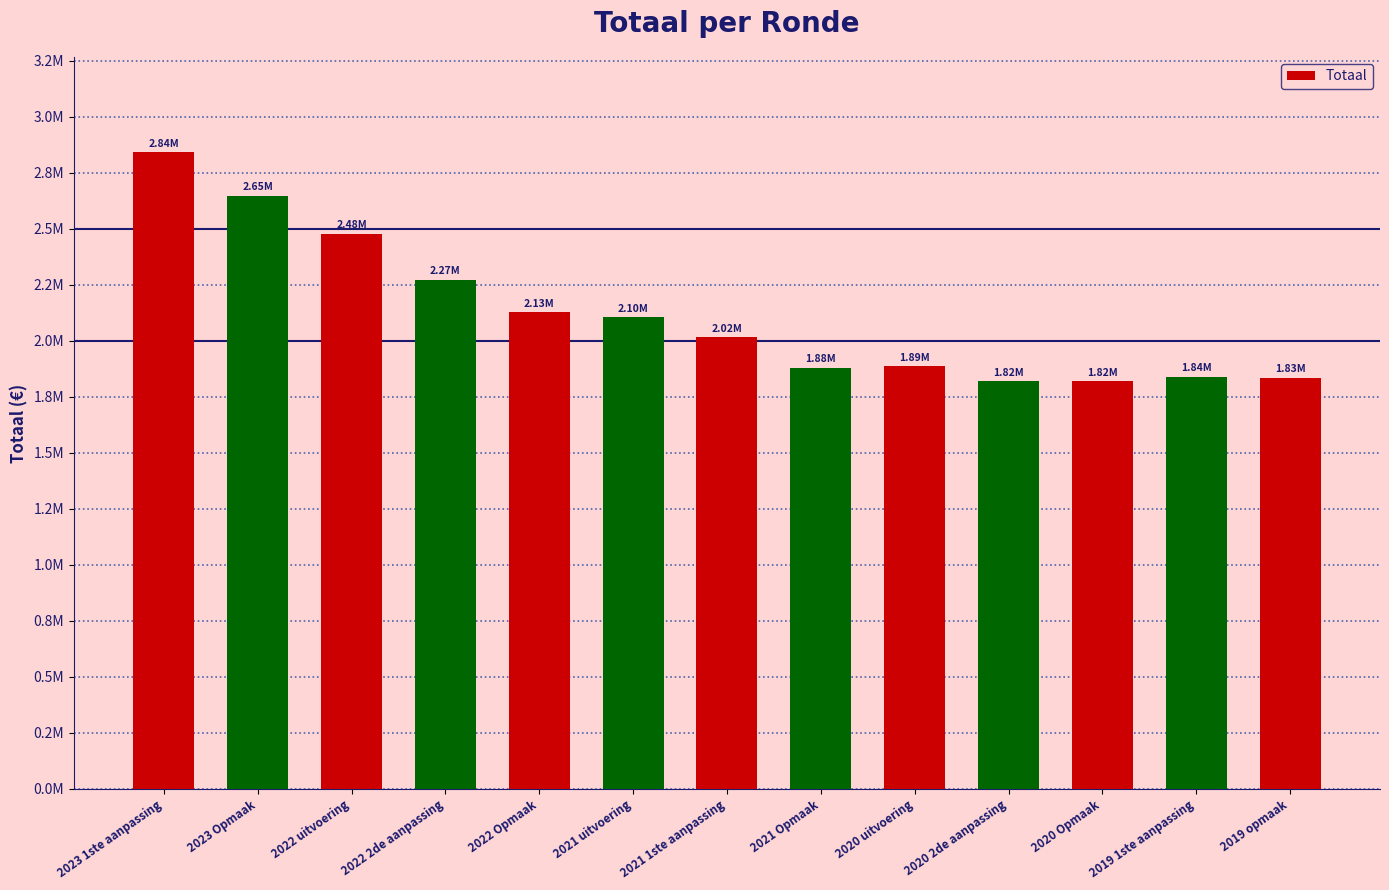

Are the bars horizontal?

No